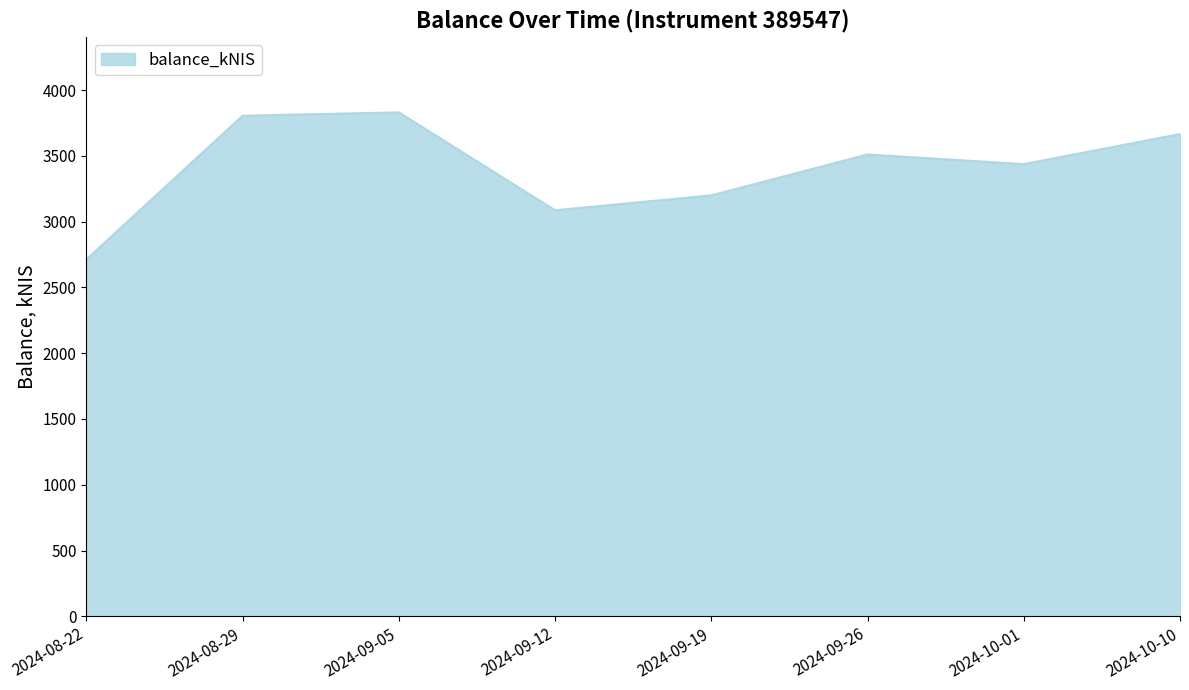

What position from the right is 2024-08-29?

7